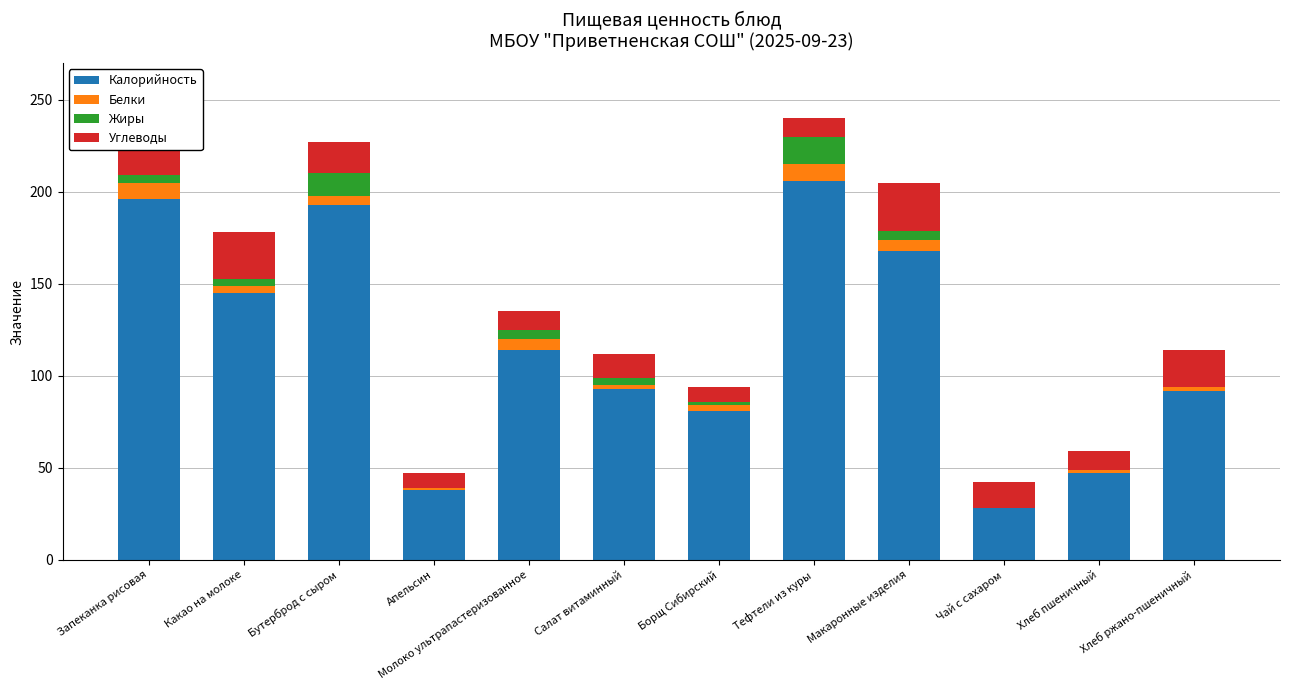

At which category does the chart reach its minimum across all series?

Апельсин